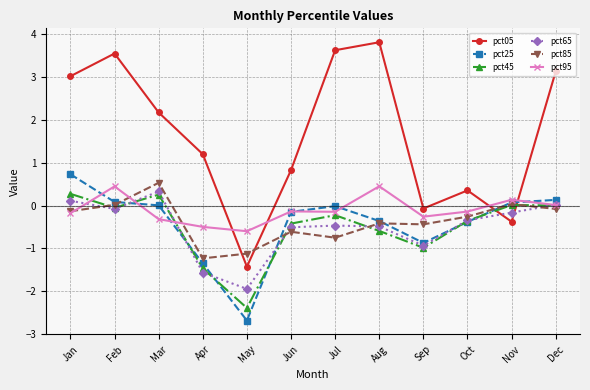

Is the value of pct65 at Jan greater than the value of pct25 at May?

Yes